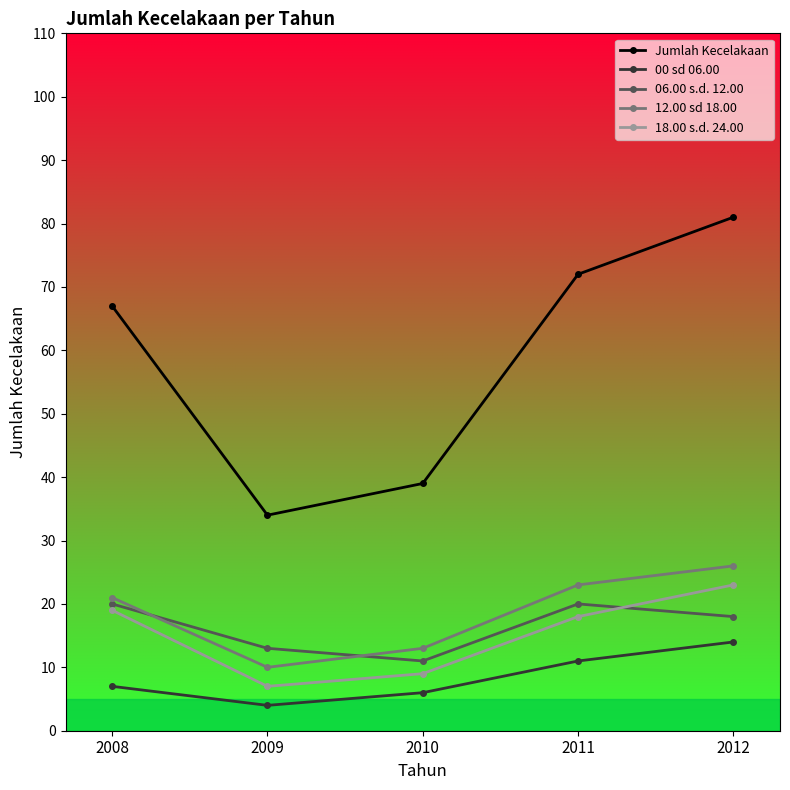

List the labels in order of 00 sd 06.00 value, largest first.

2012, 2011, 2008, 2010, 2009